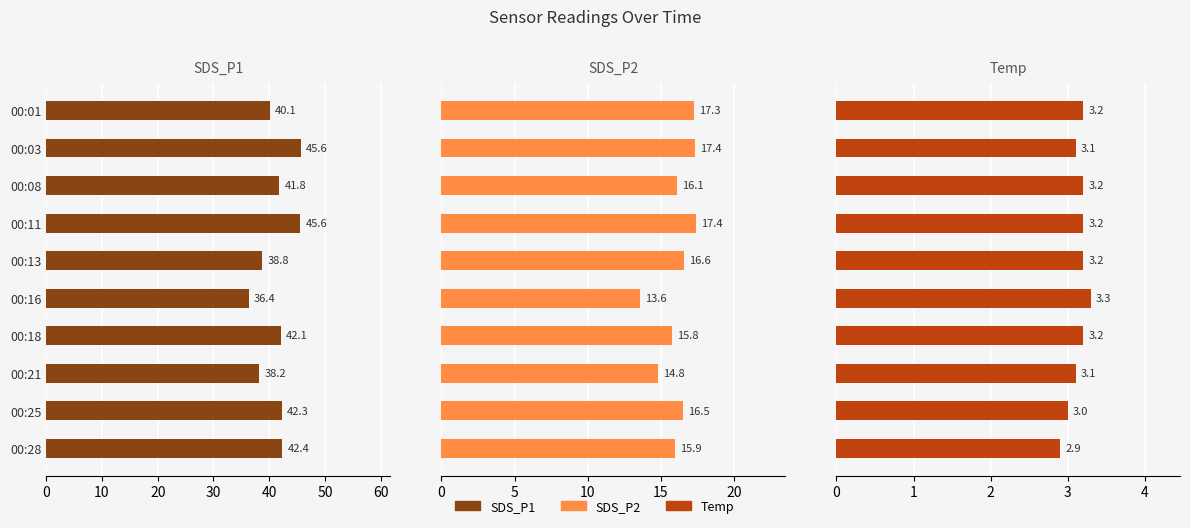

At how many categories does at least one series exceed 45?

2